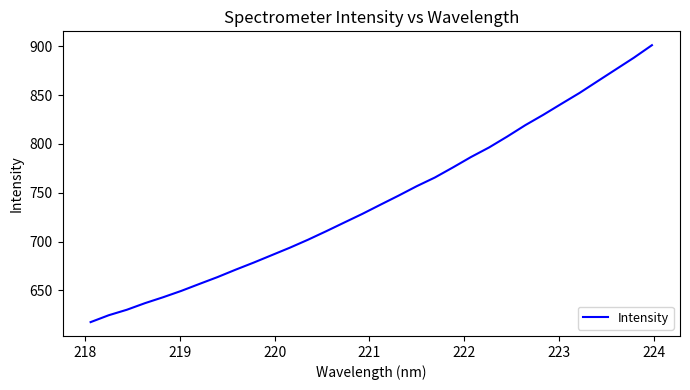

What is the minimum value shown in the chart?

617.5